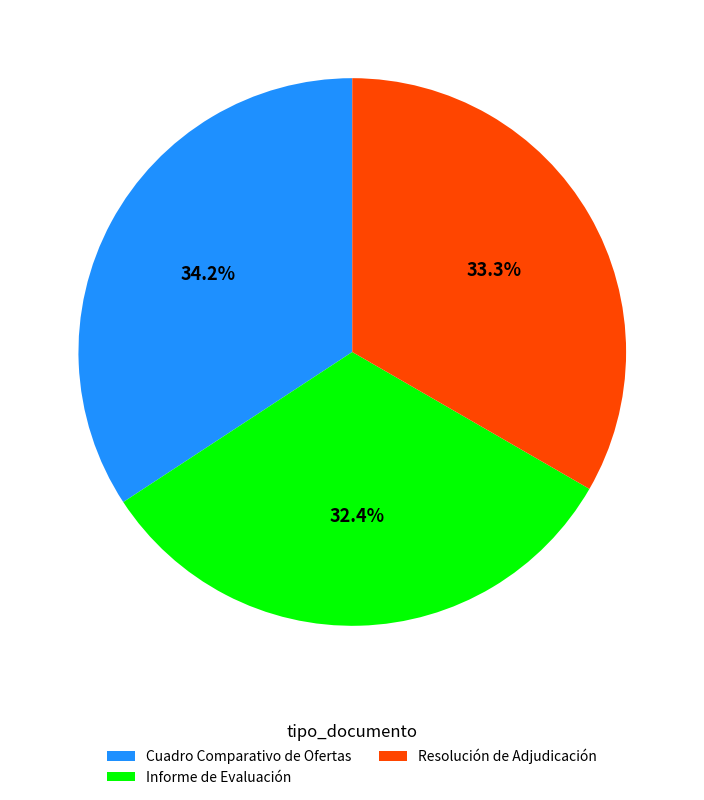

What percentage is the Cuadro Comparativo de Ofertas slice, to the nearest percent?

34%